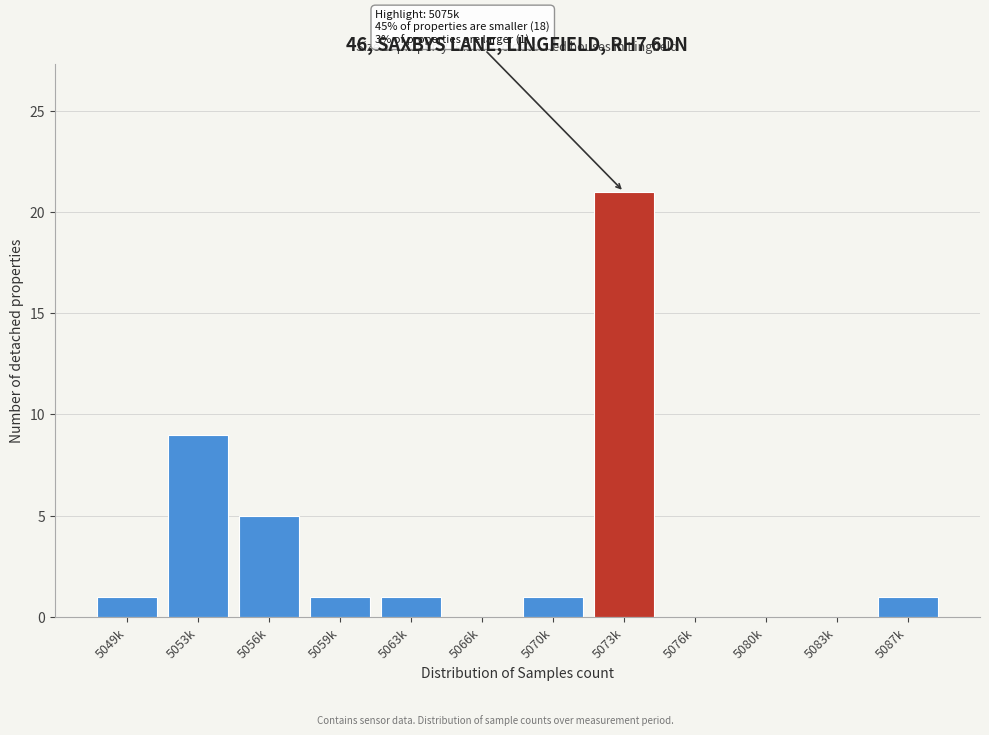

Reading left to right, what are all the values shown in this chart?

5049k=1	5053k=9	5056k=5	5059k=1	5063k=1	5066k=0	5070k=1	5073k=21	5076k=0	5080k=0	5083k=0	5087k=1